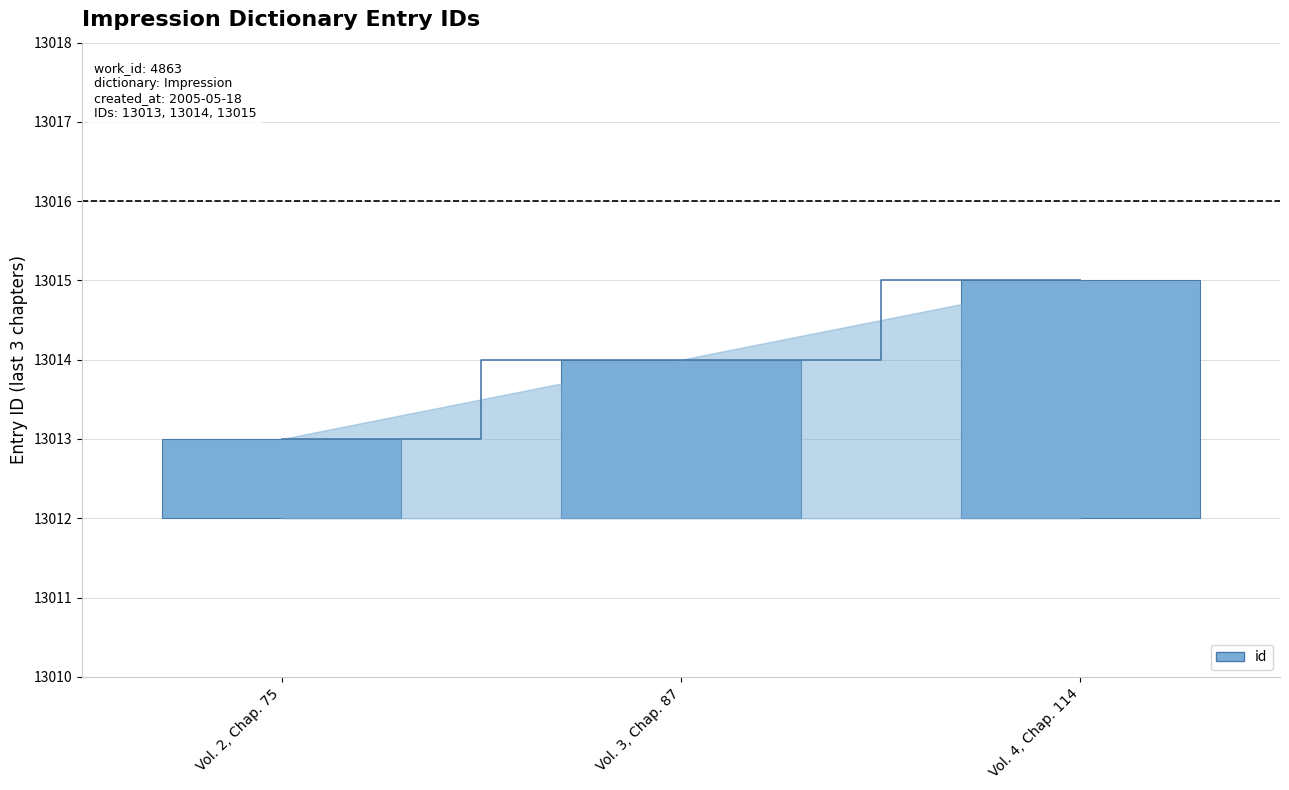

Reading left to right, what are all the values shown in this chart?

Vol. 2, Chap. 75=13013	Vol. 3, Chap. 87=13014	Vol. 4, Chap. 114=13015